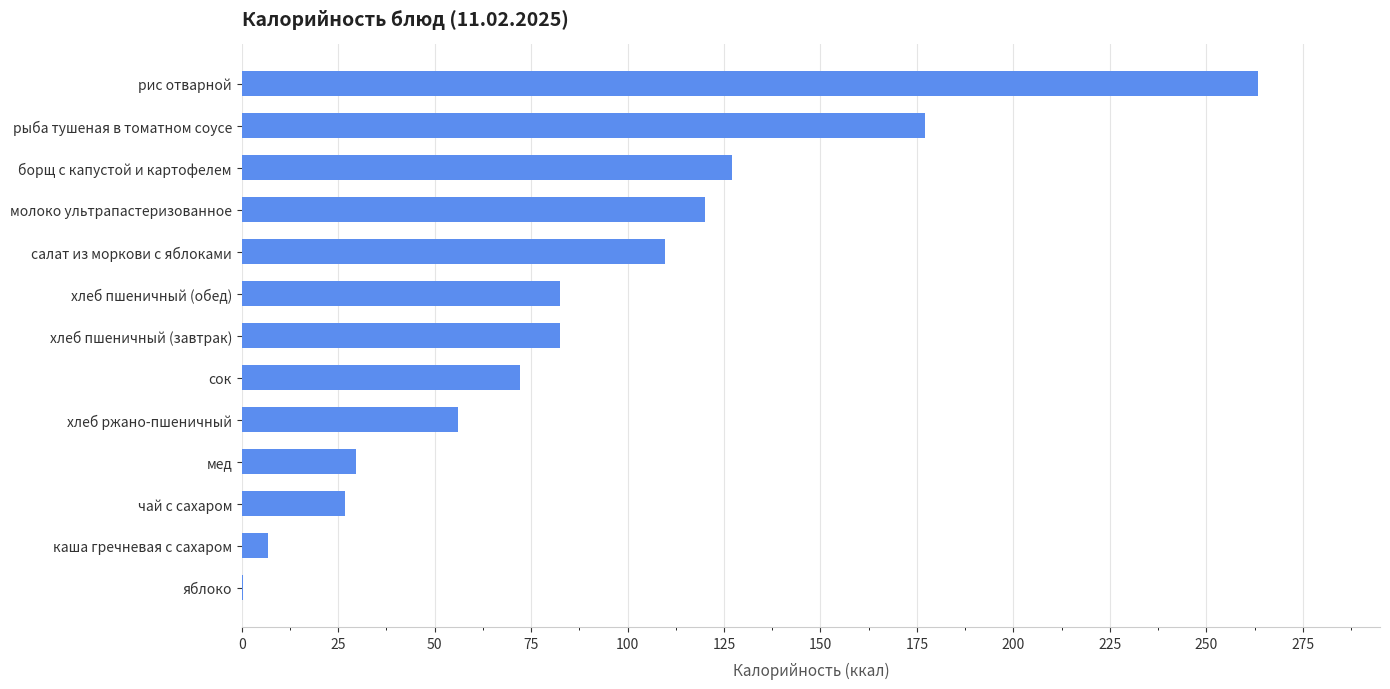

How many values exceed 82?

7